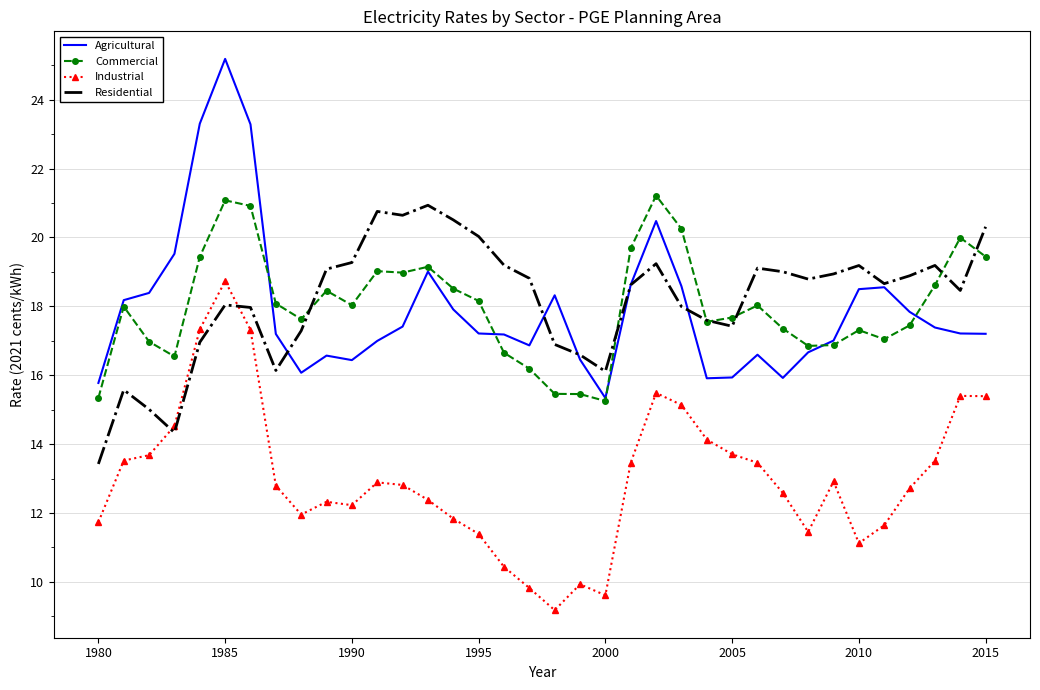

True or false: Commercial and Industrial cross at least once.

False